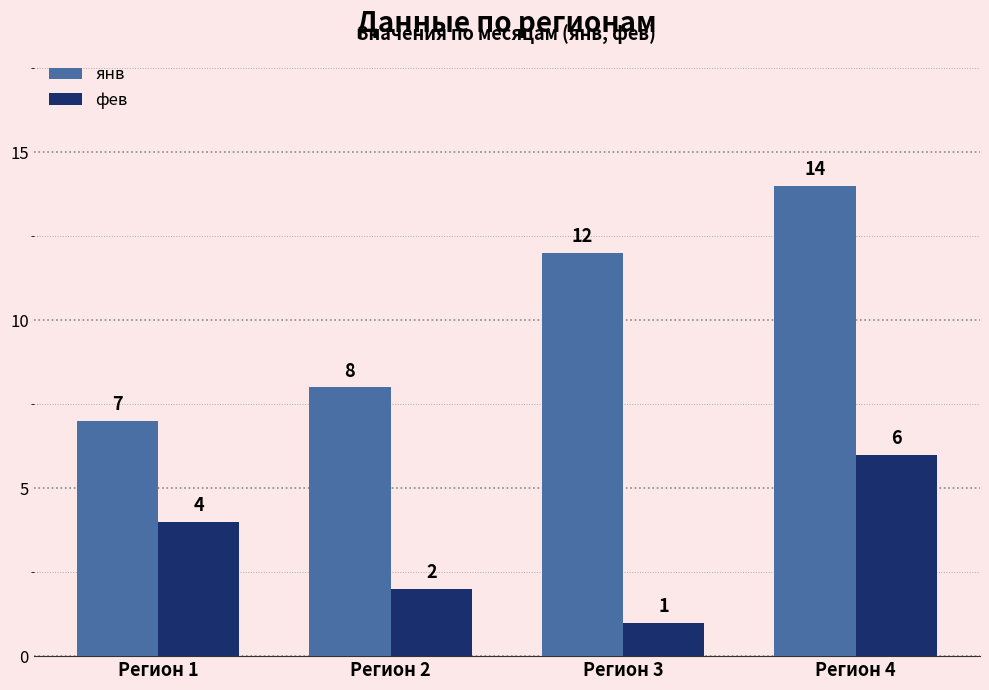

Rank the series by their maximum value, from highest to lowest.

янв, фев